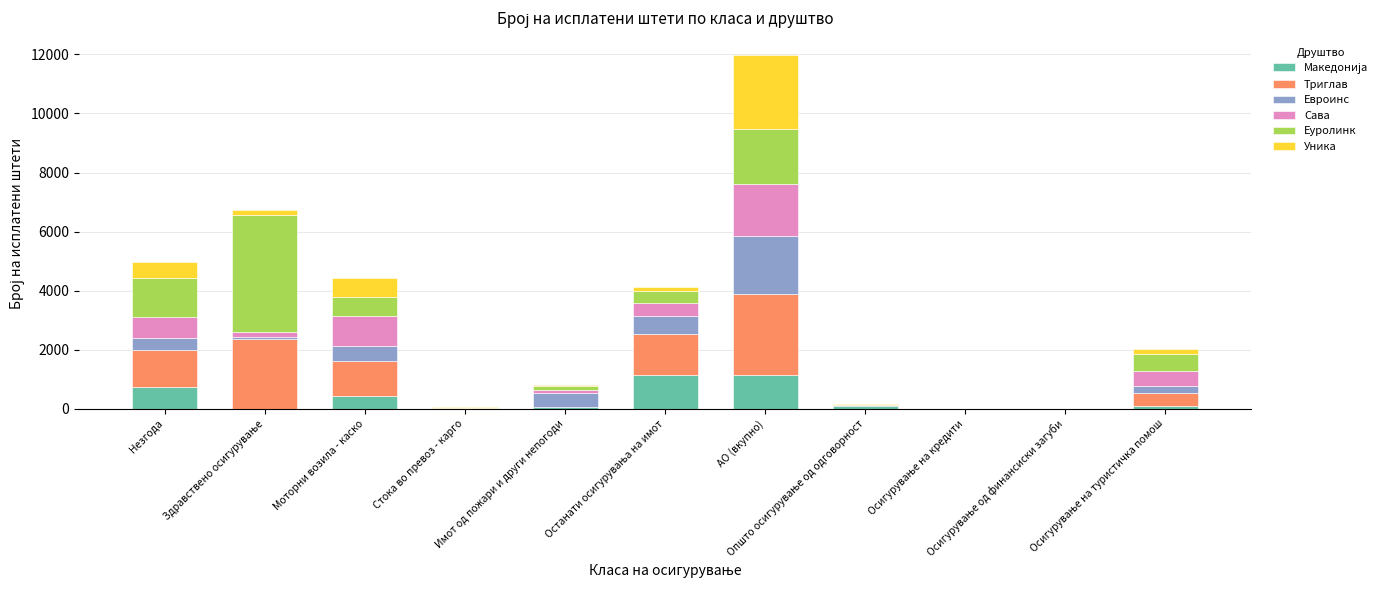

Count the number of categories in the chart.

11